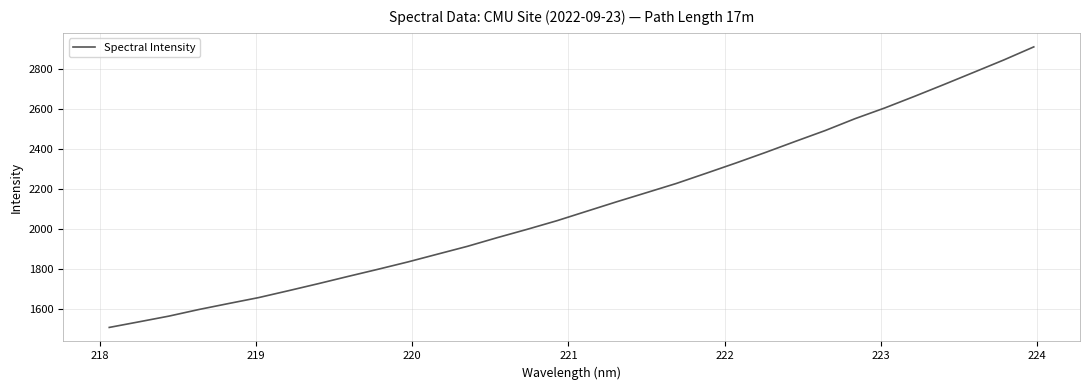

What is the greatest value displayed?

2908.2